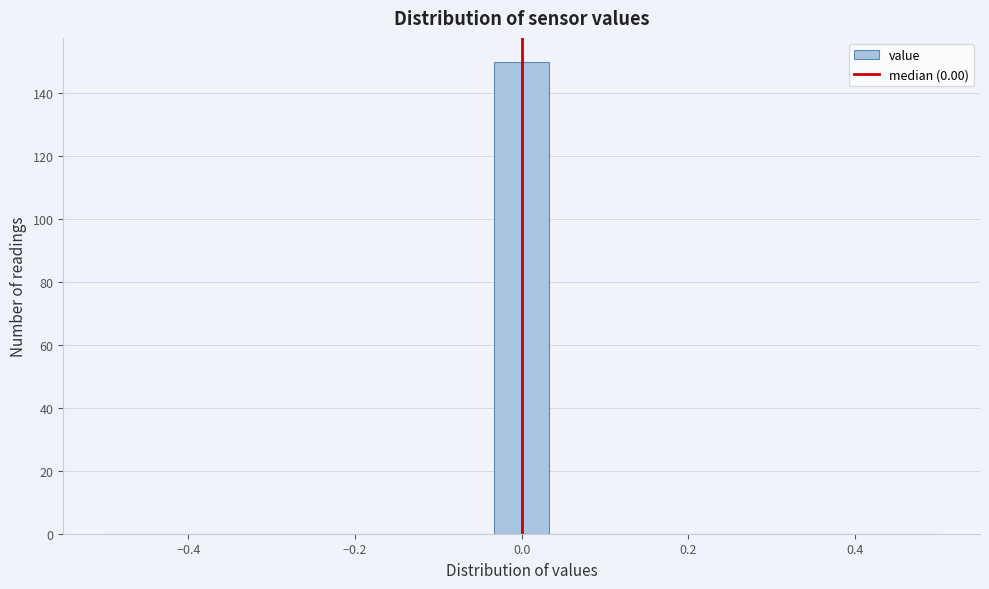

Read against the x-axis, roughly where is the centre of the tallest bar?

0.00